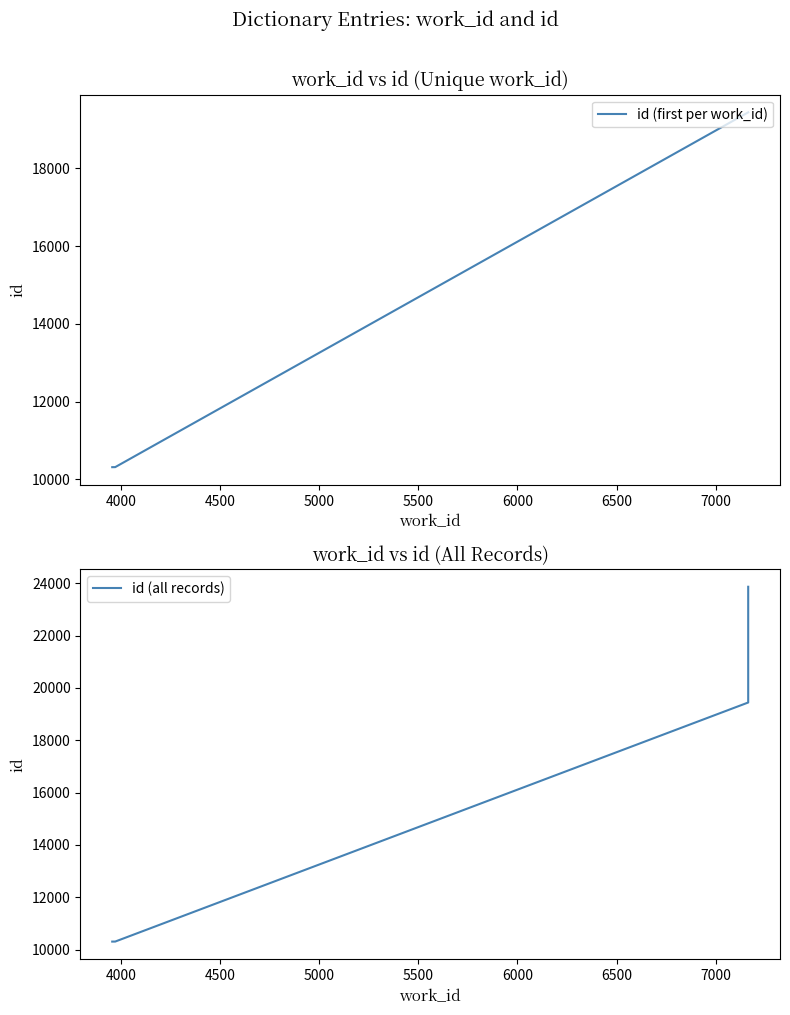

What is the minimum value shown in the chart?

10310